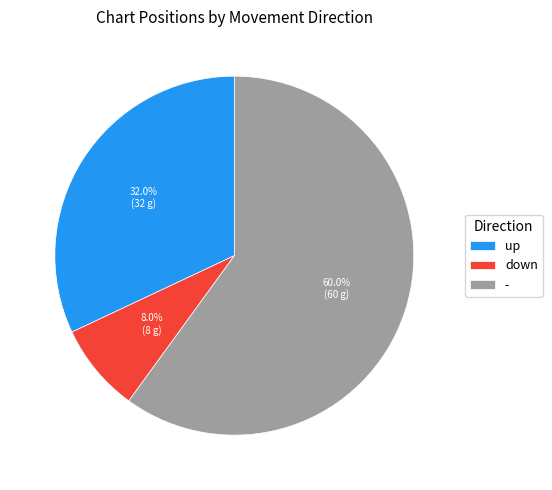

To the nearest percent, what portion does up represent?

32%